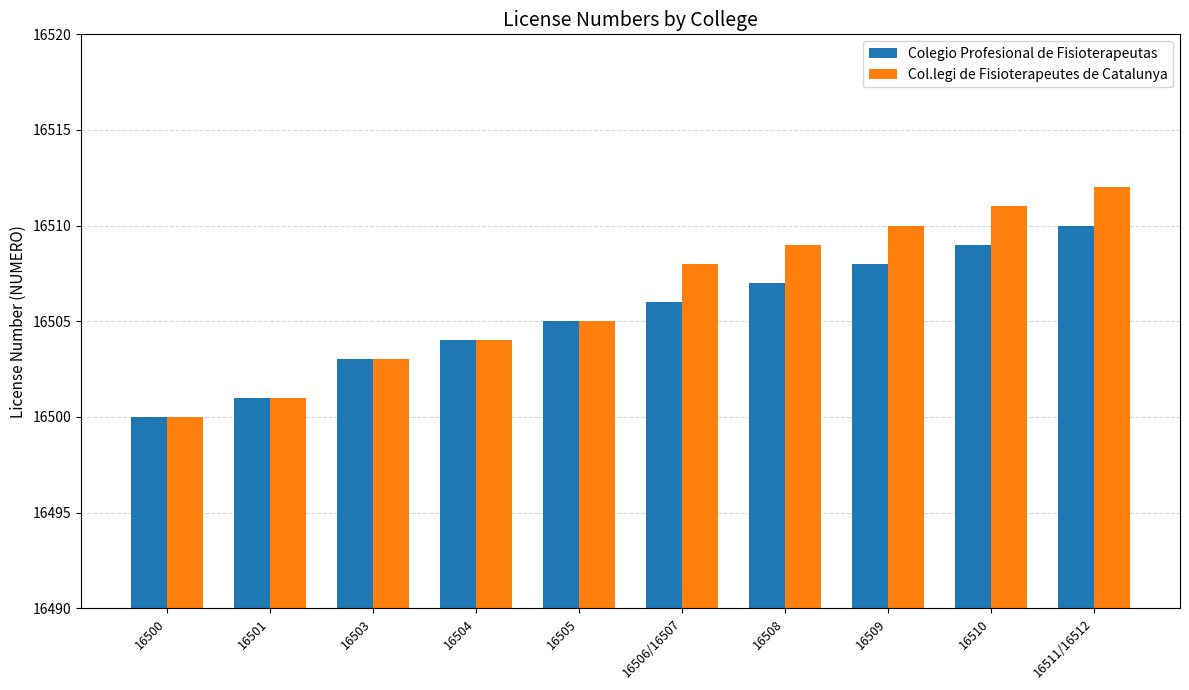

Which series has the widest spread of values?

Col.legi de Fisioterapeutes de Catalunya